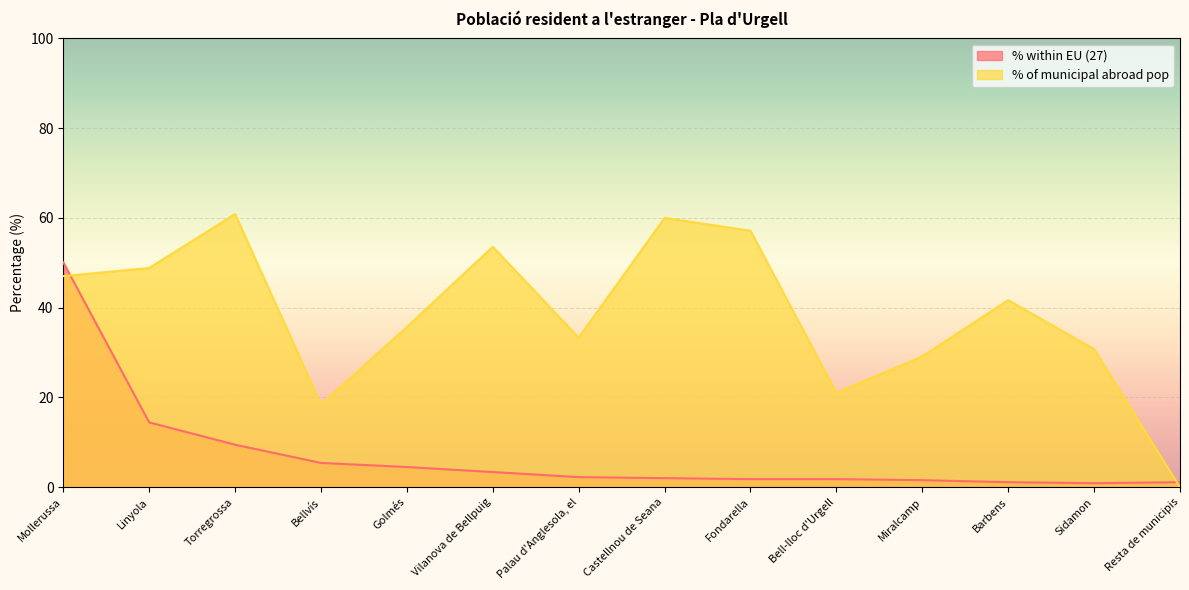

The % of municipal abroad pop series shows 21.1 at Bell-lloc d'Urgell. True or false?

True